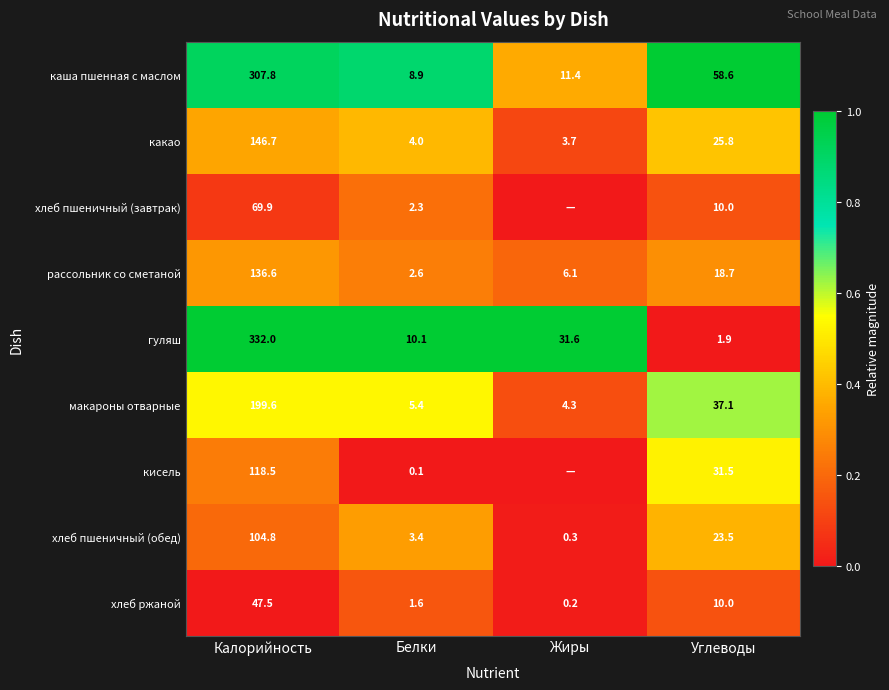

Which label corresponds to the smallest value in the chart?

Жиры